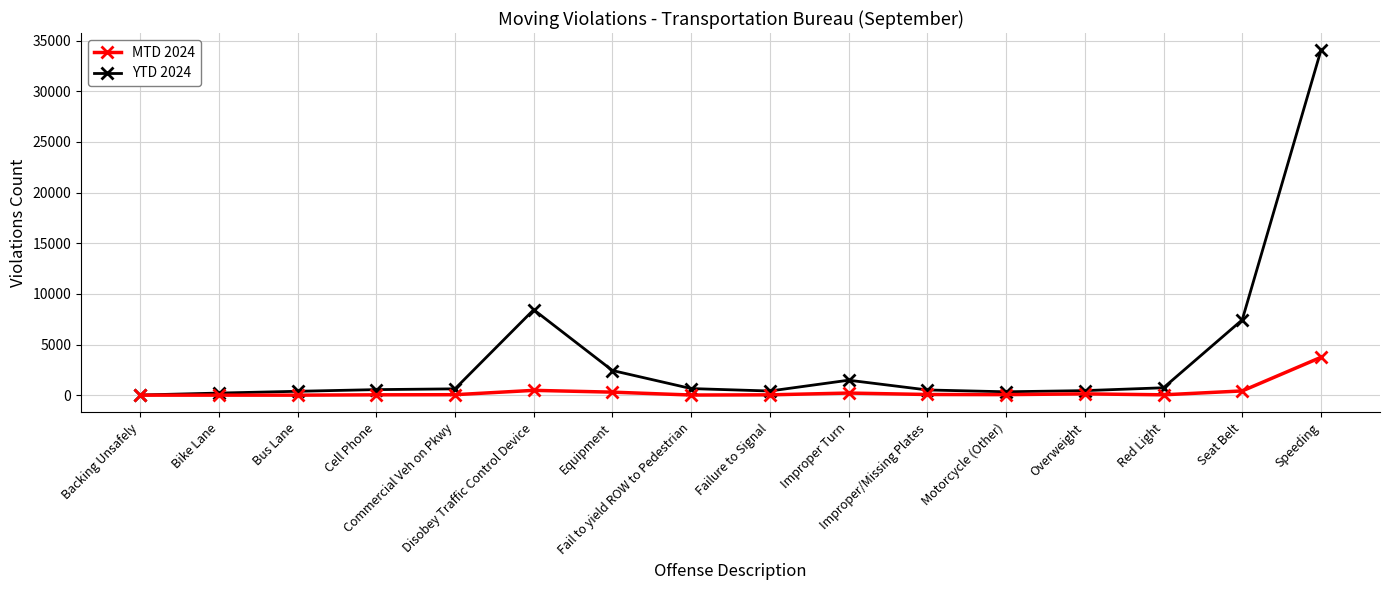

Which series has the largest range (max minus min)?

YTD 2024